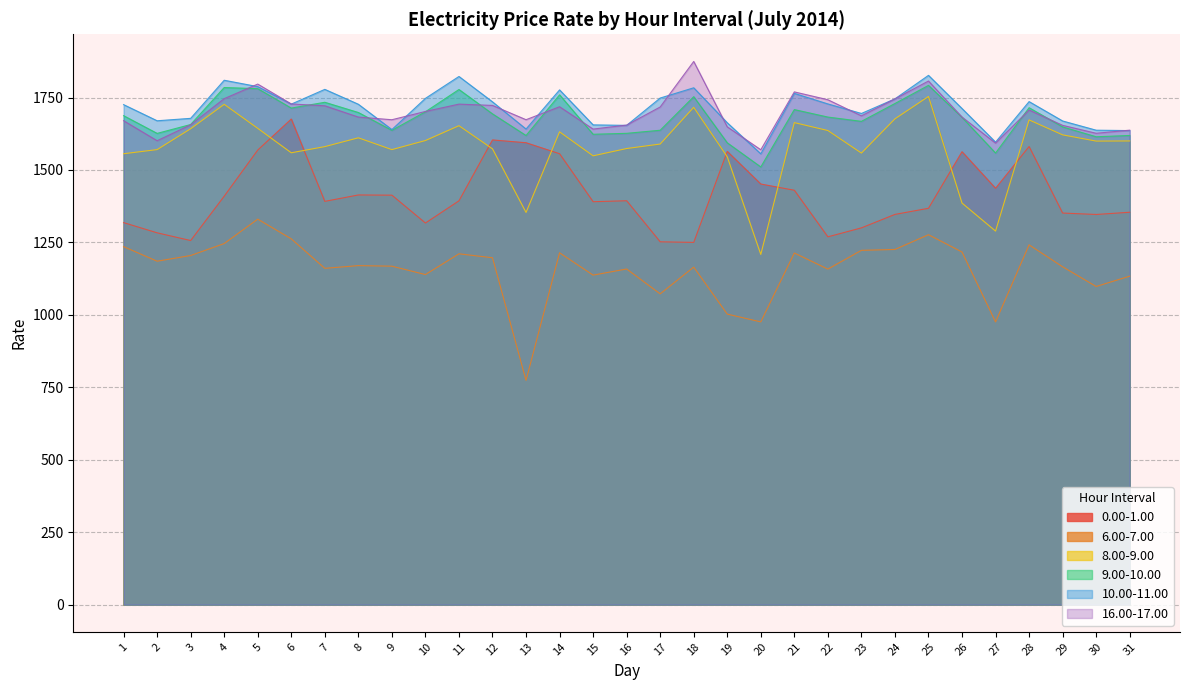

At which label is col_16 closest to 1722?

7